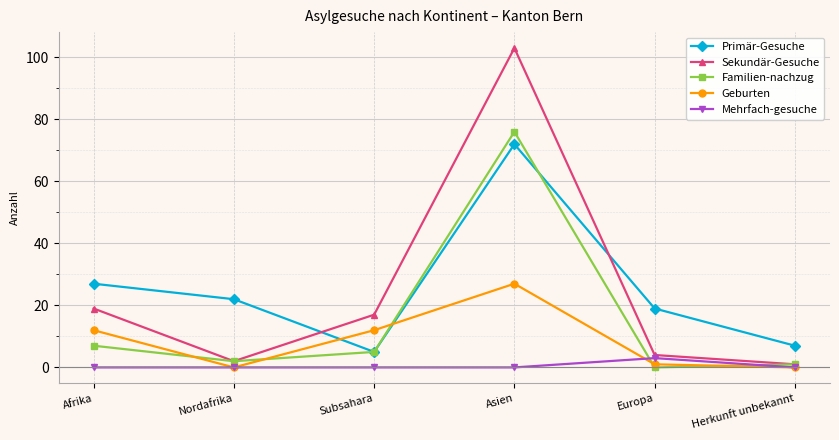

What is the label of the 3rd point from the right?

Asien